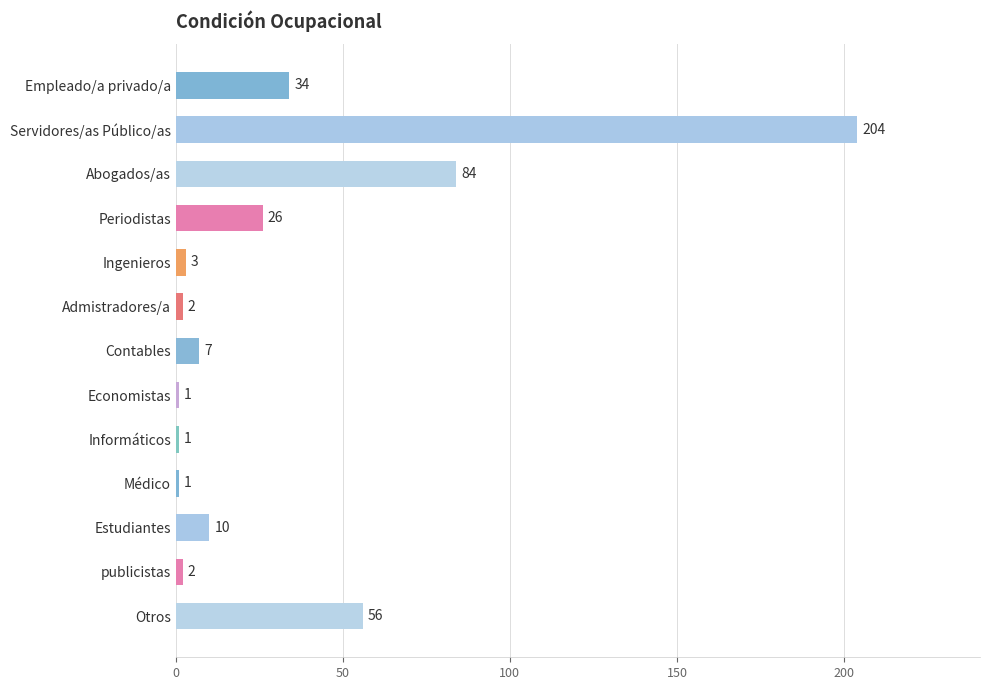

Between publicistas and Servidores/as Público/as, which is larger?

Servidores/as Público/as